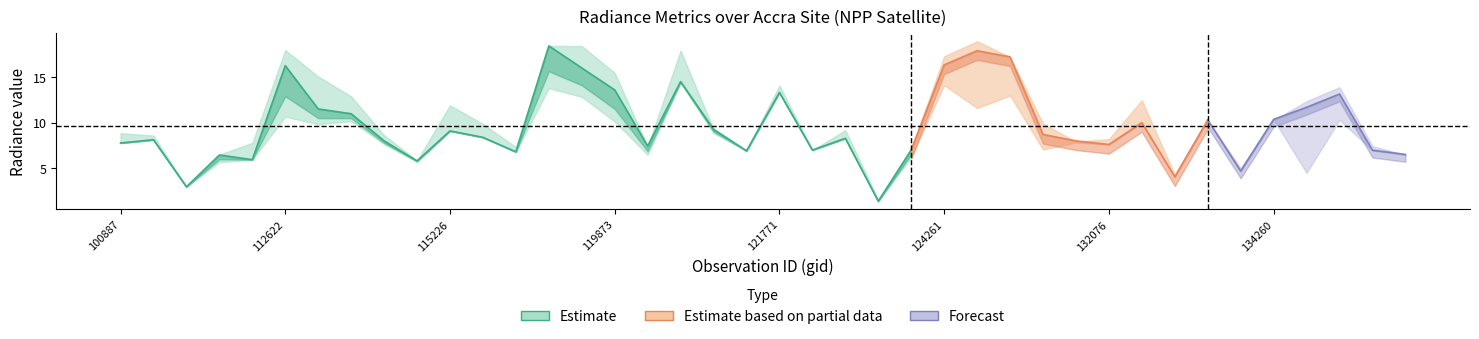

The dnbrad series shows 21.4 at 113127. True or false?

False